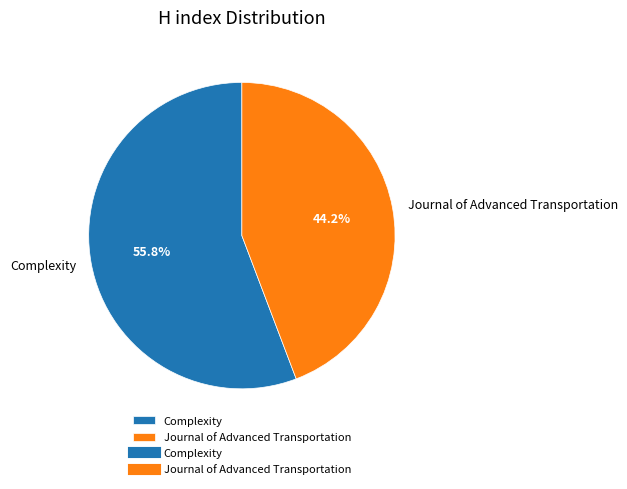

What percentage is the Journal of Advanced Transportation slice, to the nearest percent?

44%